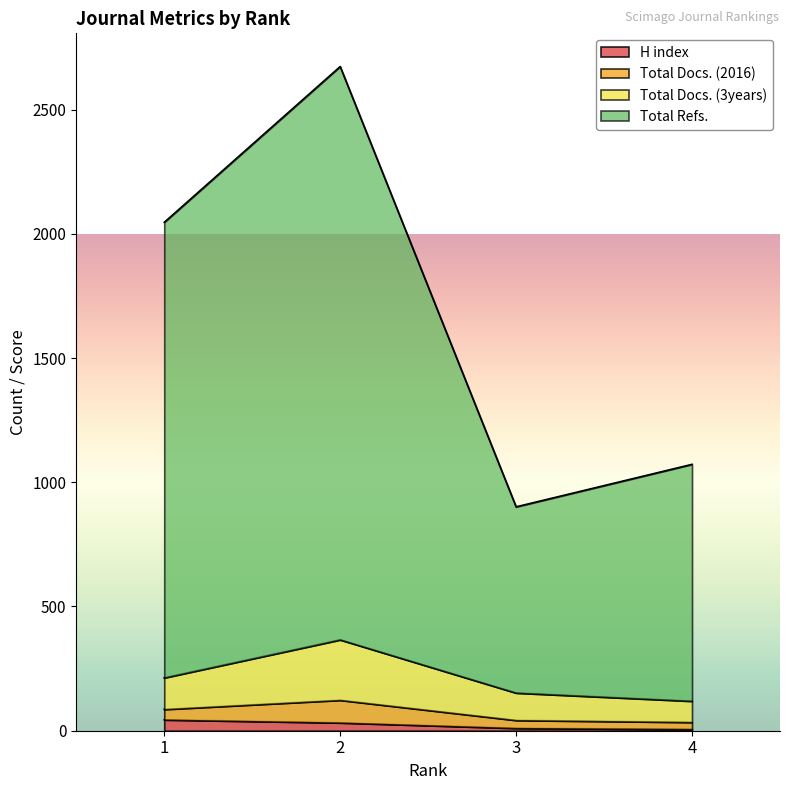

List the labels in order of Total Refs. value, smallest first.

3, 4, 1, 2